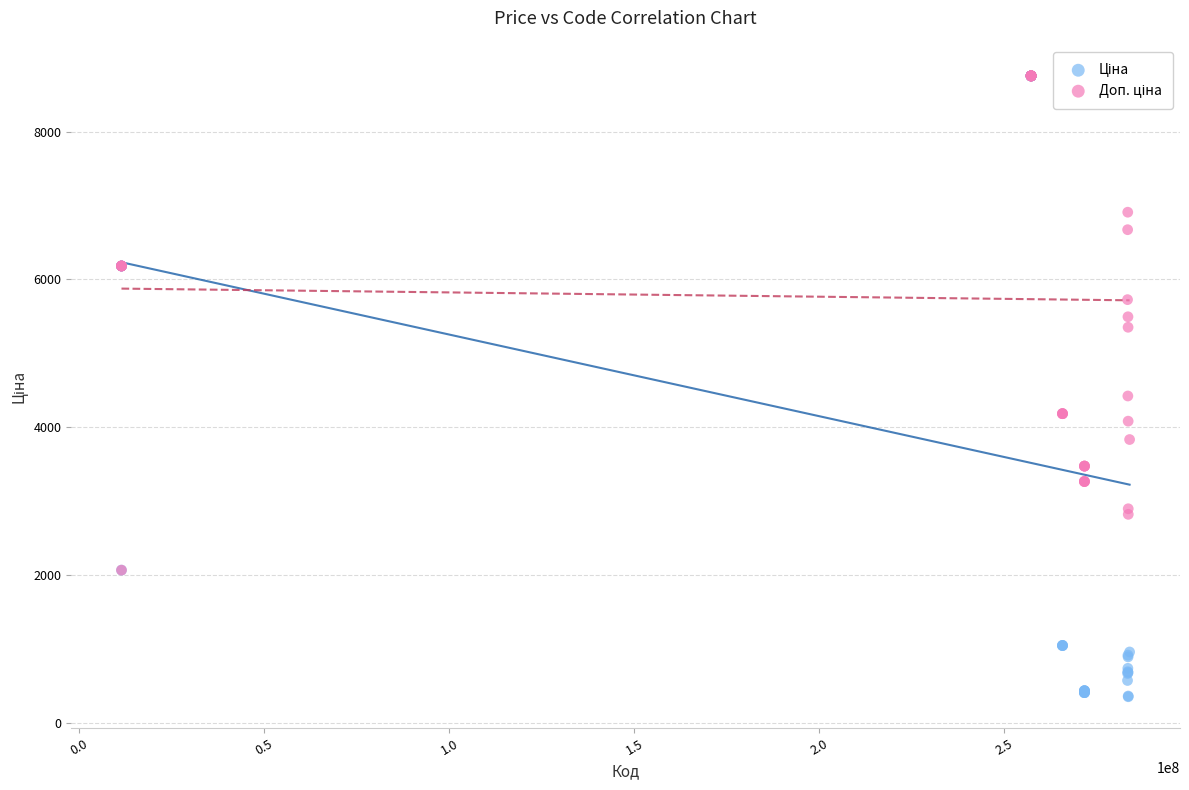

Across all series, what Y value is closest to 4554?

4423.0